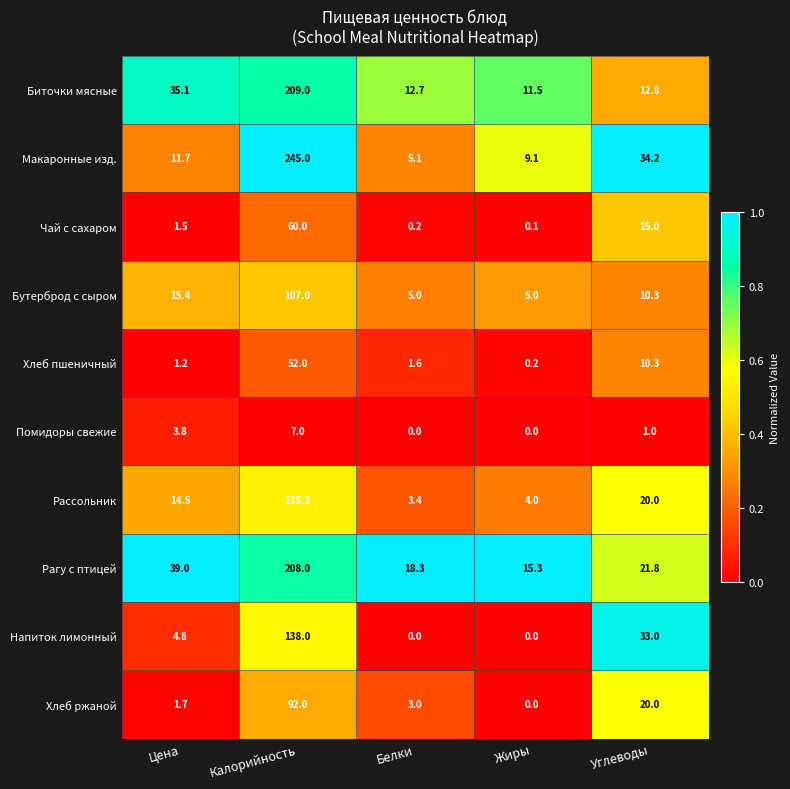

How many series are shown in this chart?

10